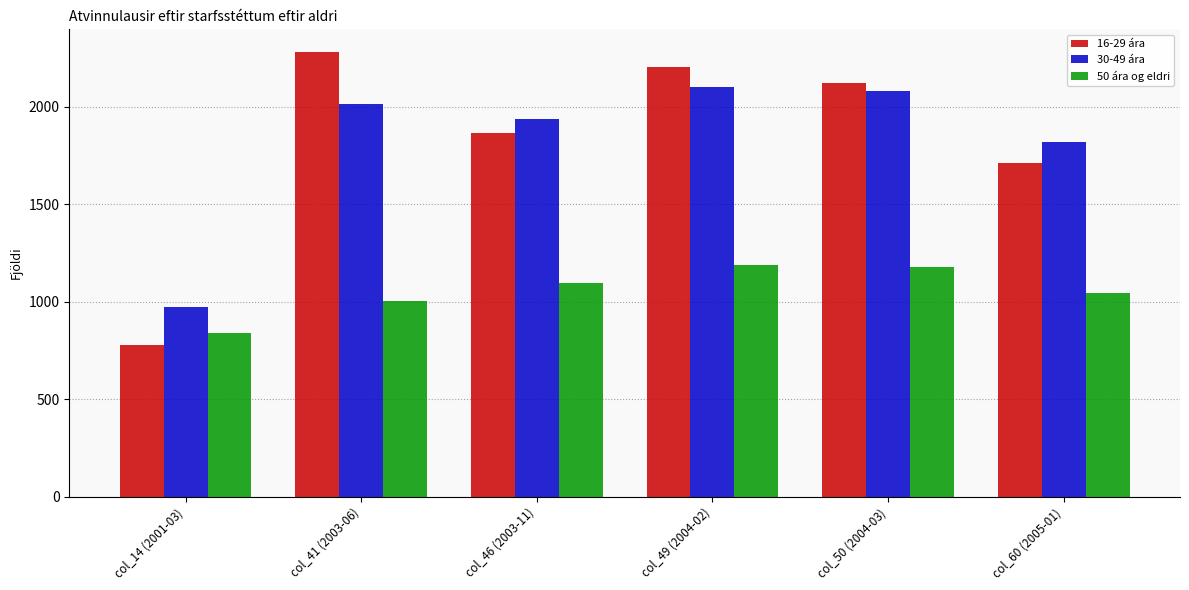

What is the difference between the maximum and minimum values in the 30-49 ára series?

1126